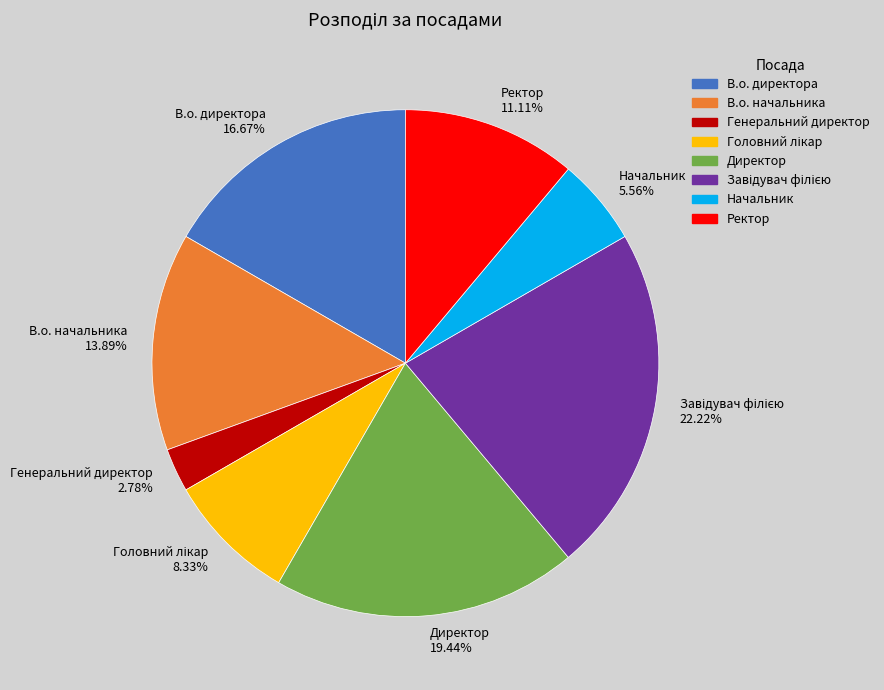

Do Генеральний директор and В.о. начальника together represent more than half of the pie?

No